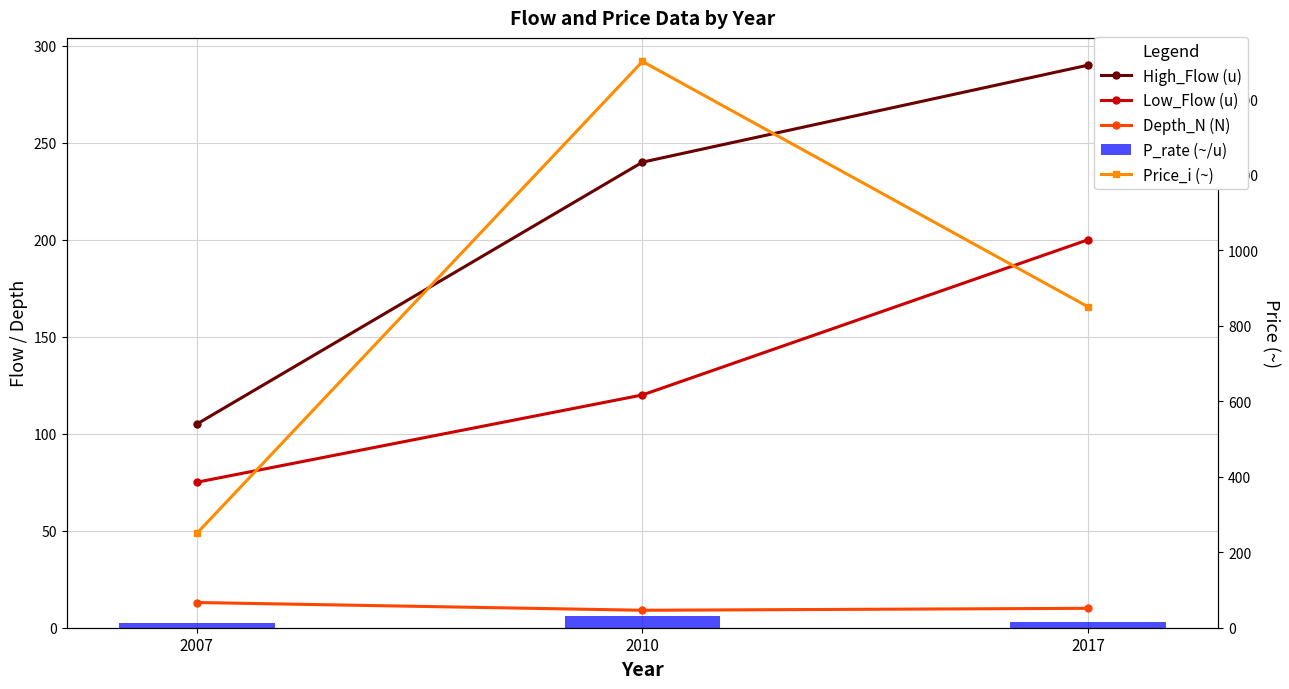

Which label corresponds to the largest value in the chart?

2010